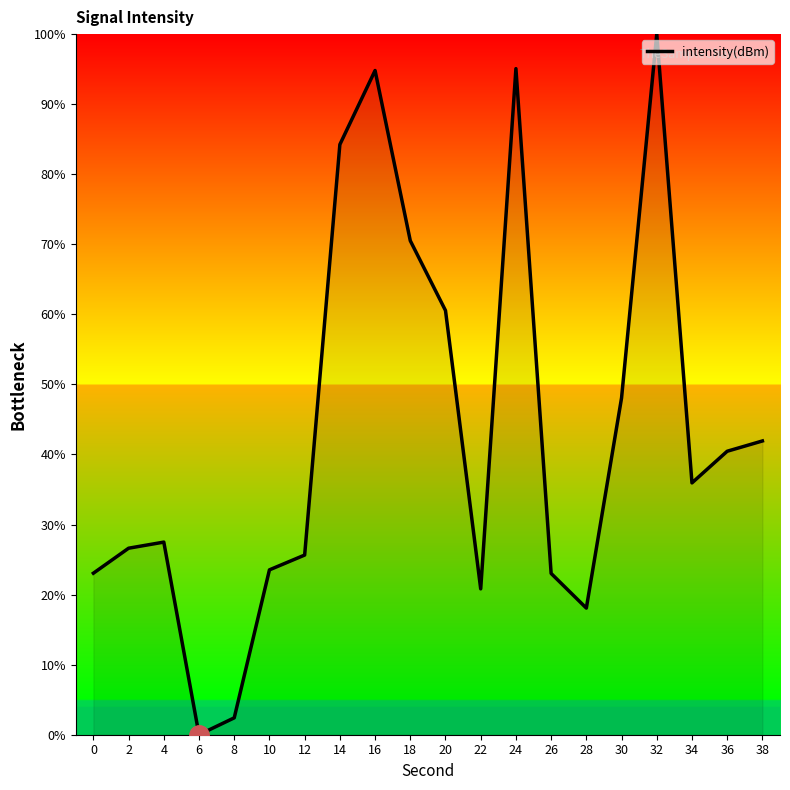

Is it true that the value at 6 is -41.6?

False